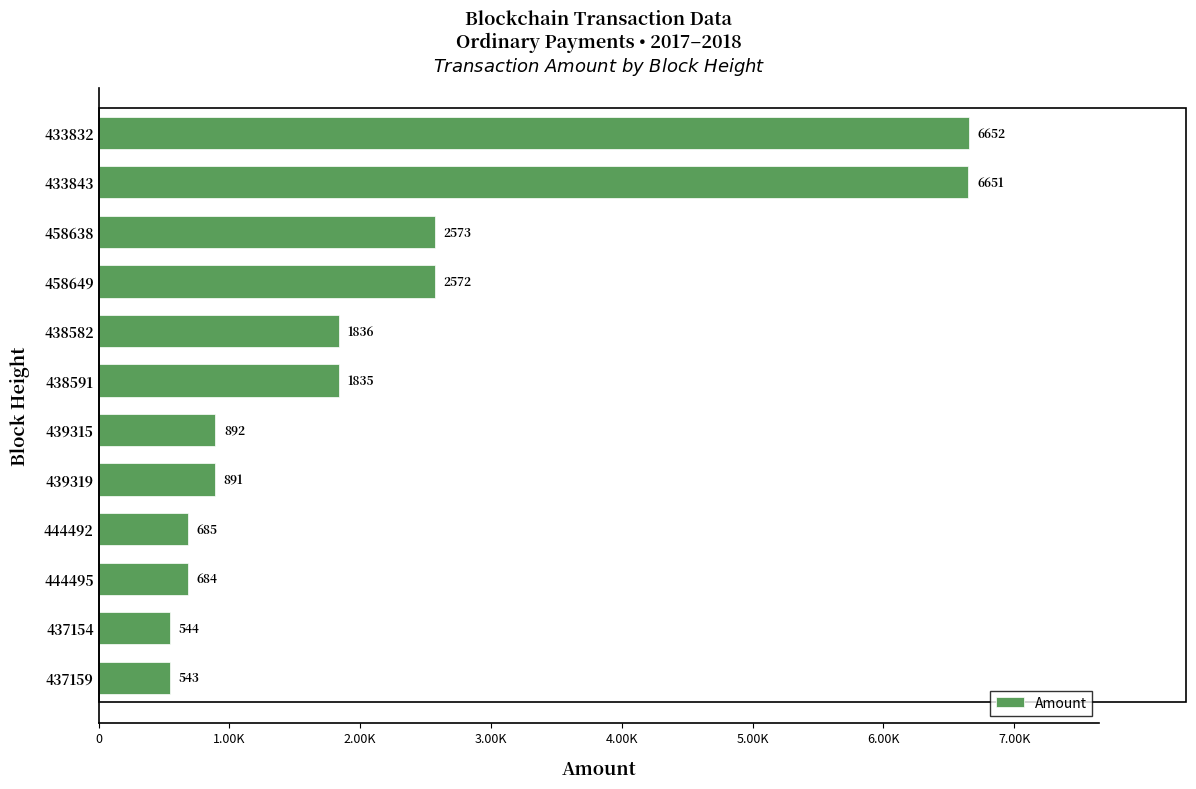

What is the minimum value shown in the chart?

543